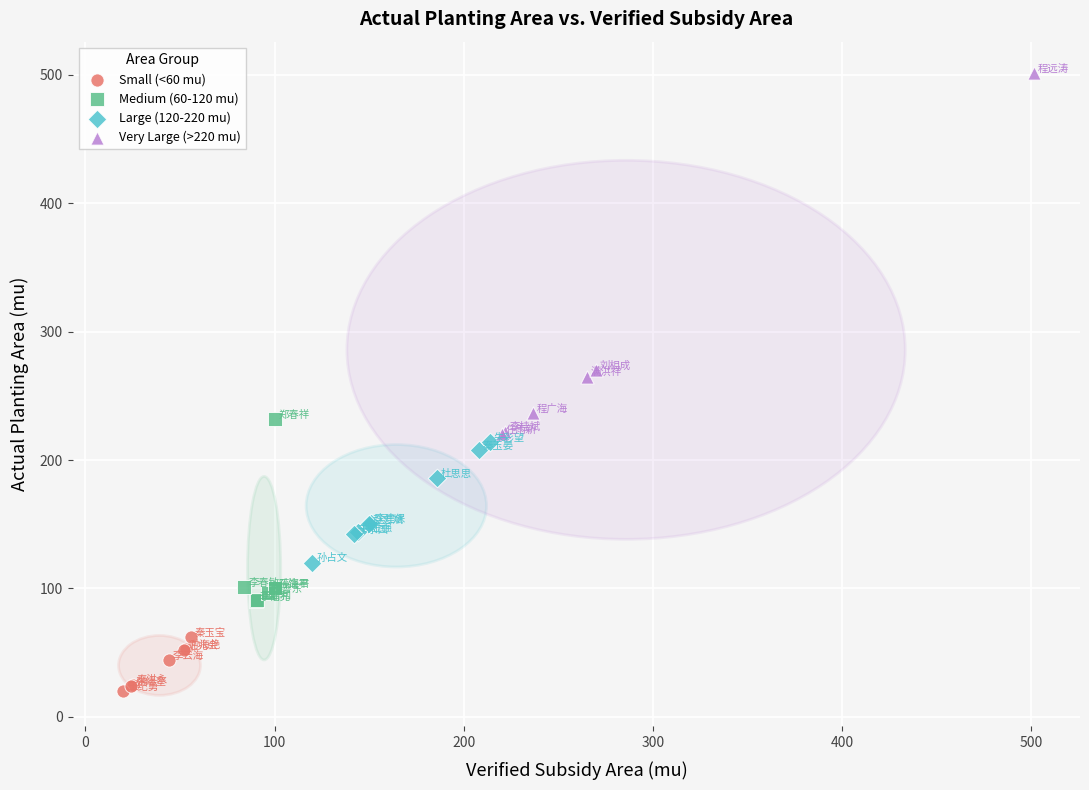

Which series has the largest Y range (max minus min)?

Very Large (>220 mu)